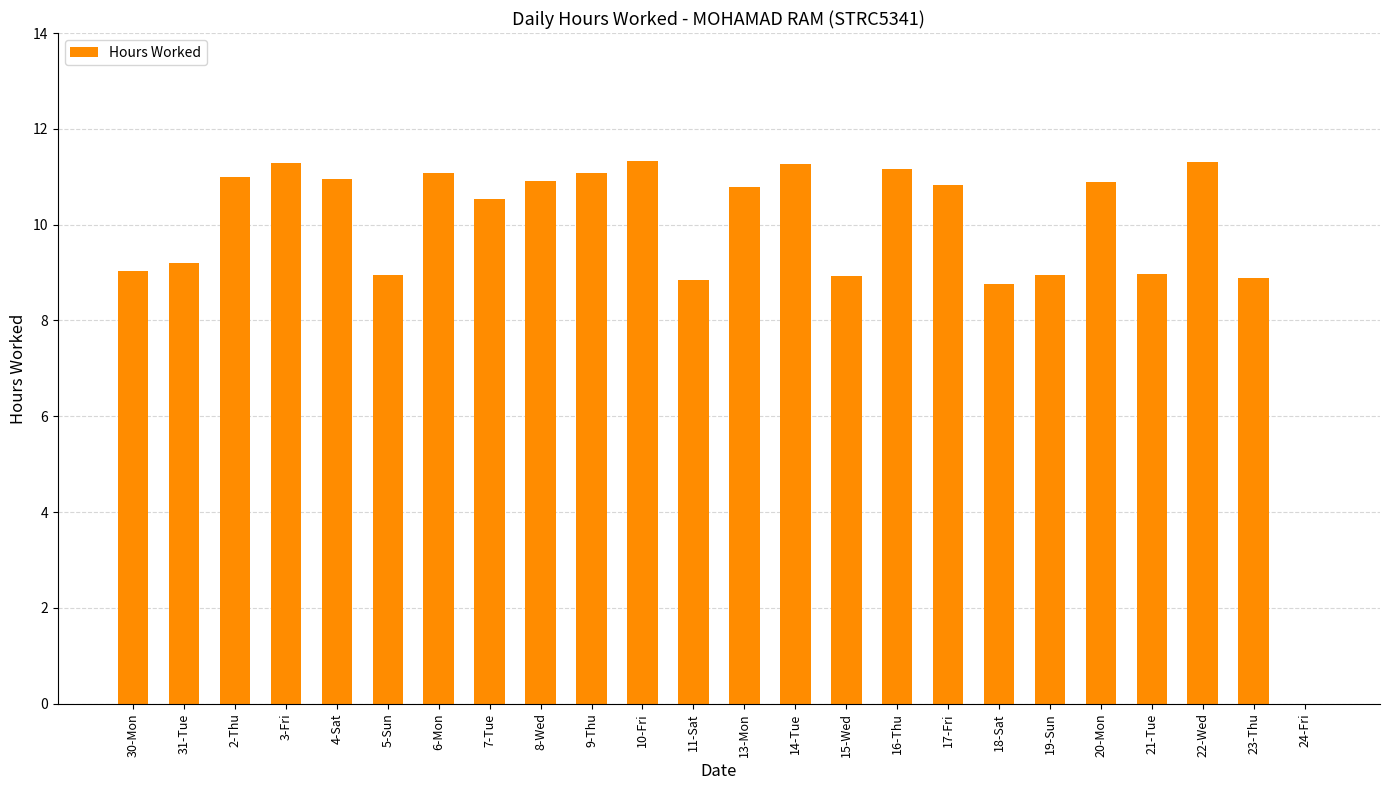

Does the chart contain stacked bars?

No